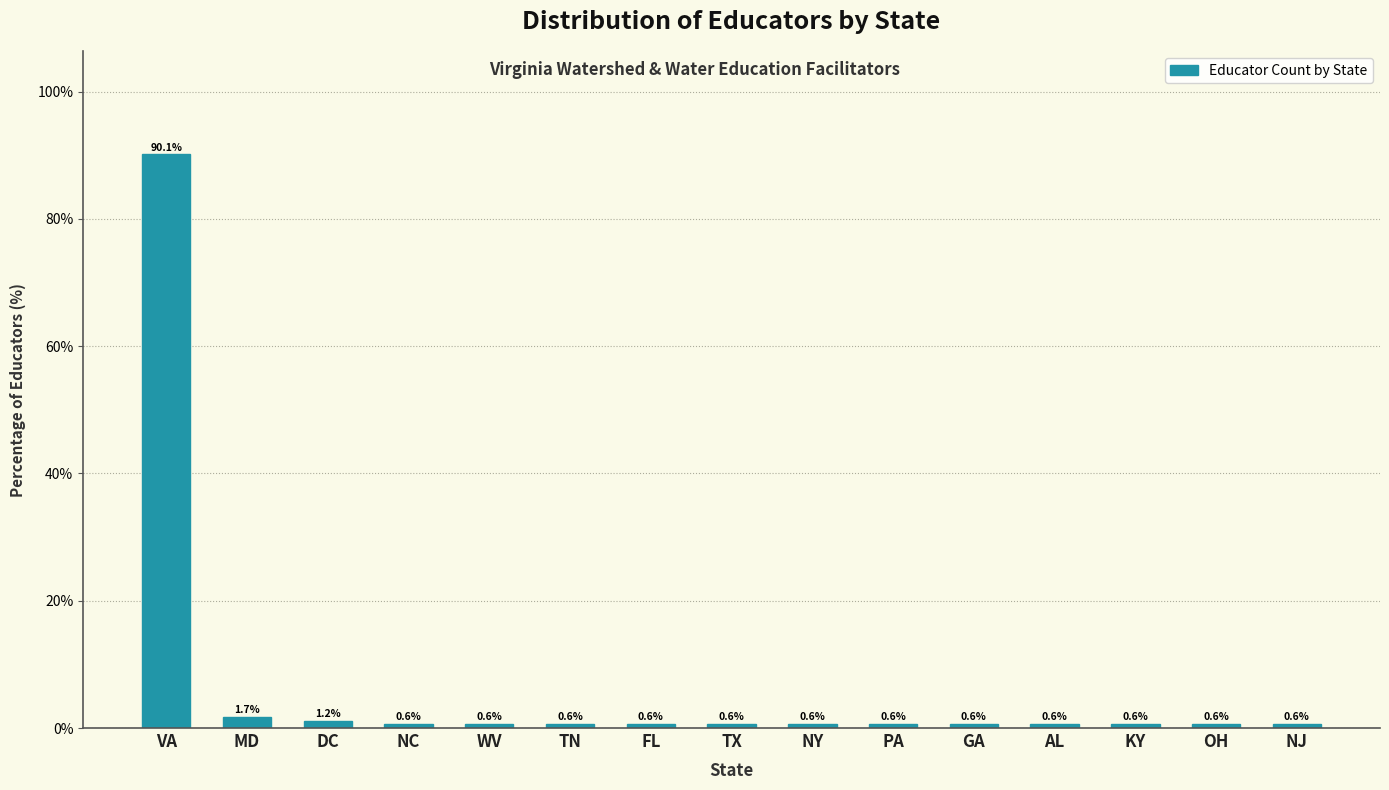

Reading right to left, list all the values displayed in this chart.

0.6	0.6	0.6	0.6	0.6	0.6	0.6	0.6	0.6	0.6	0.6	0.6	1.2	1.7	90.1